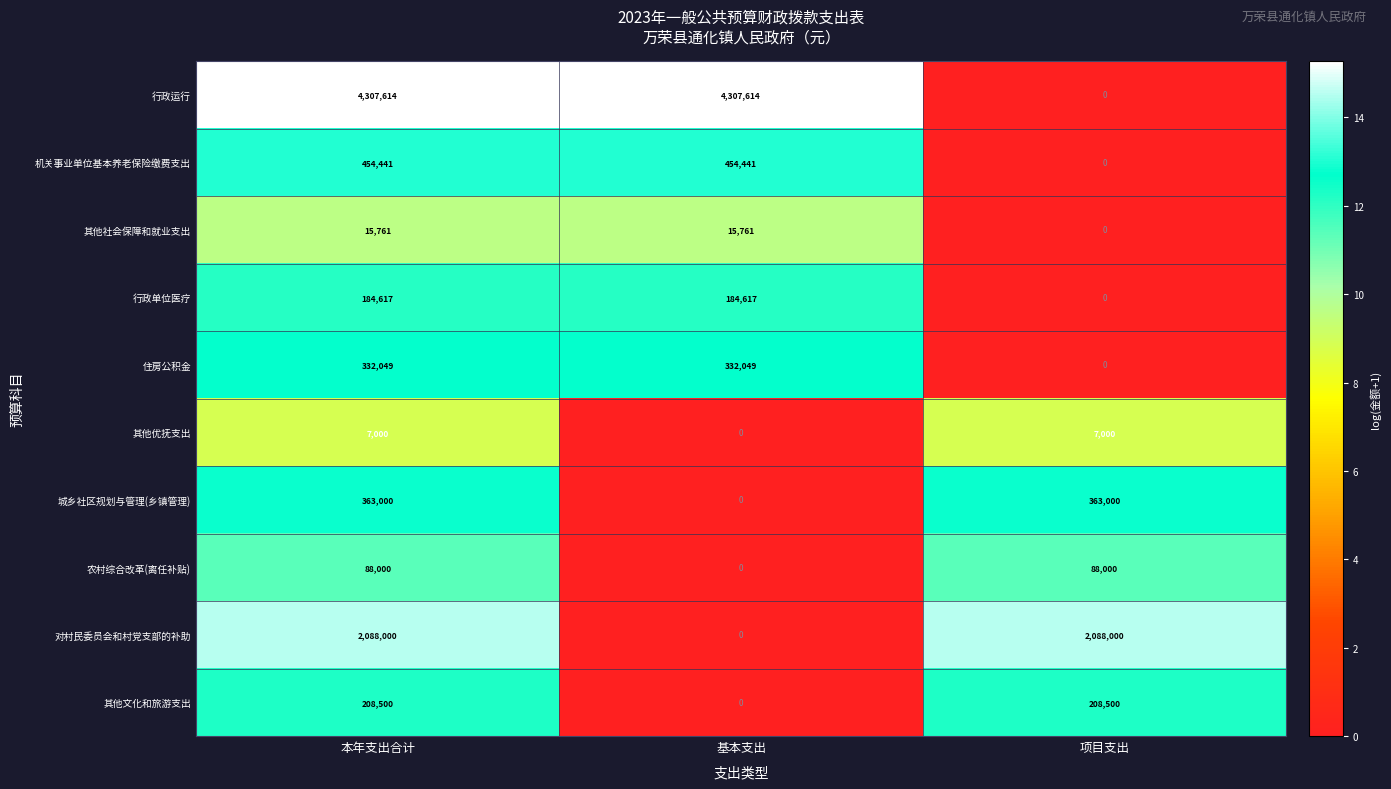

What is the highest value of the 住房公积金 series?

332049